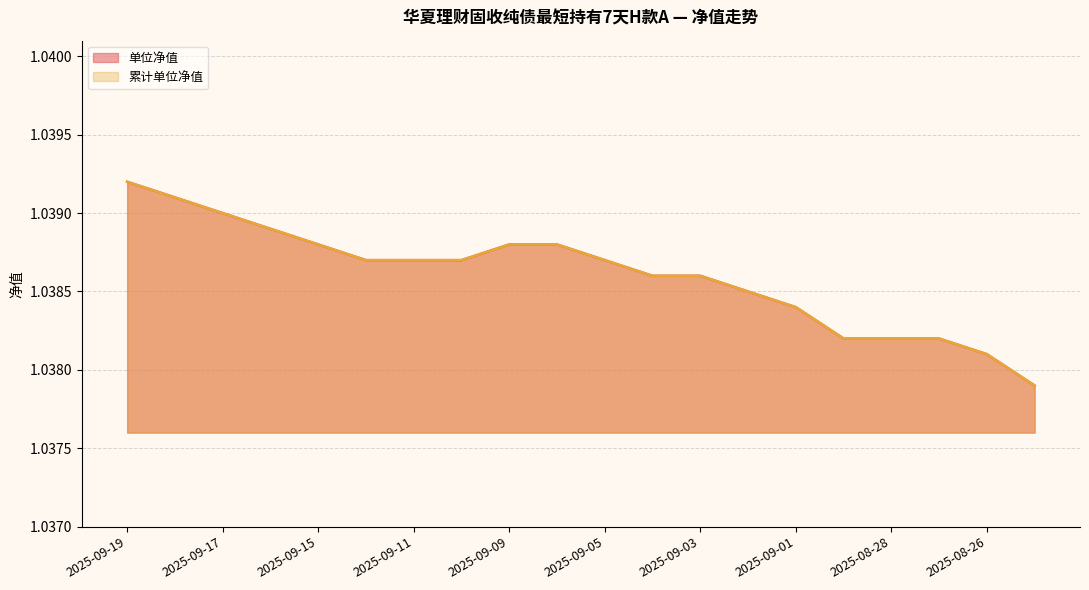

List the labels in order of 单位净值 value, largest first.

2025-09-19, 2025-09-18, 2025-09-17, 2025-09-16, 2025-09-15, 2025-09-09, 2025-09-08, 2025-09-12, 2025-09-11, 2025-09-10, 2025-09-05, 2025-09-04, 2025-09-03, 2025-09-02, 2025-09-01, 2025-08-29, 2025-08-28, 2025-08-27, 2025-08-26, 2025-08-25